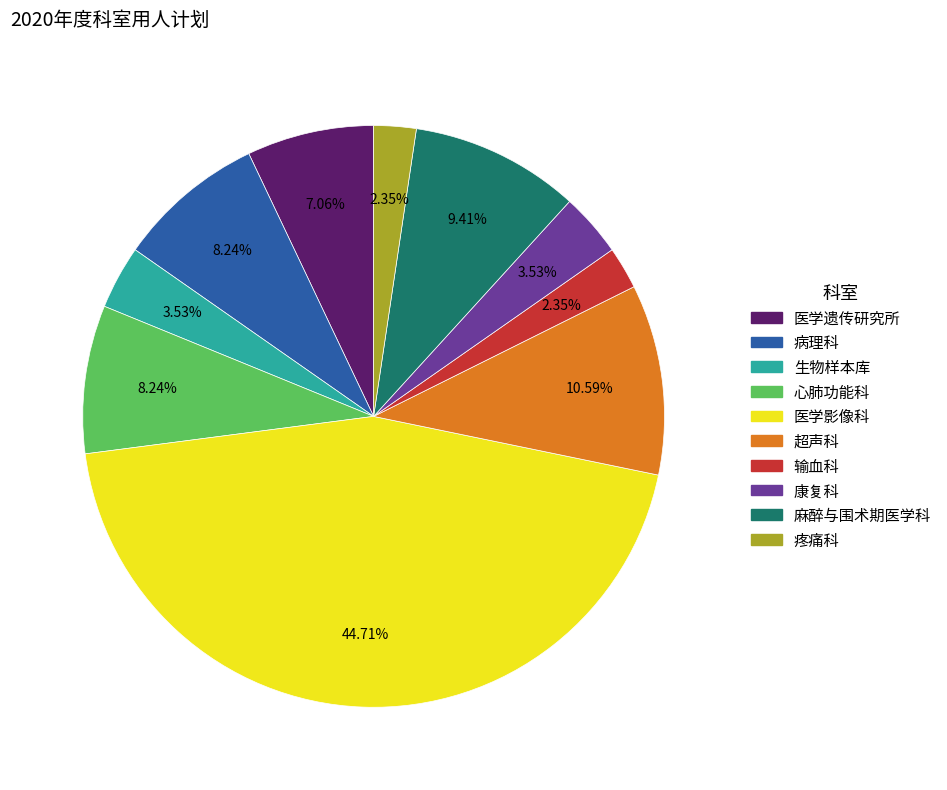

How many segments does this pie chart have?

10